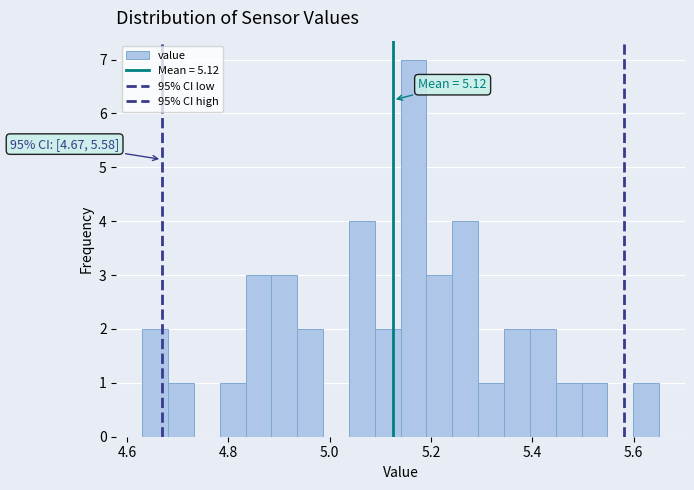

Around what value on the x-axis is the tallest bar? Give the approximate position of its centre, as read against the axis.

5.16